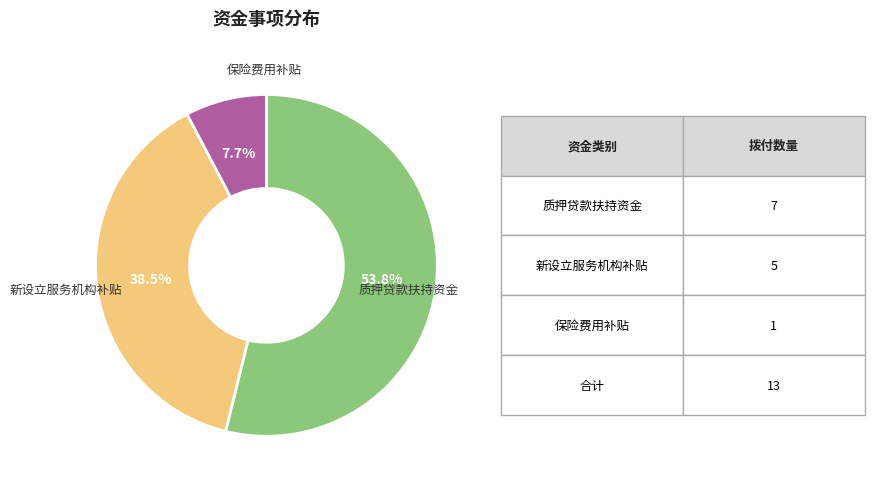

Does any single category account for the majority?

Yes